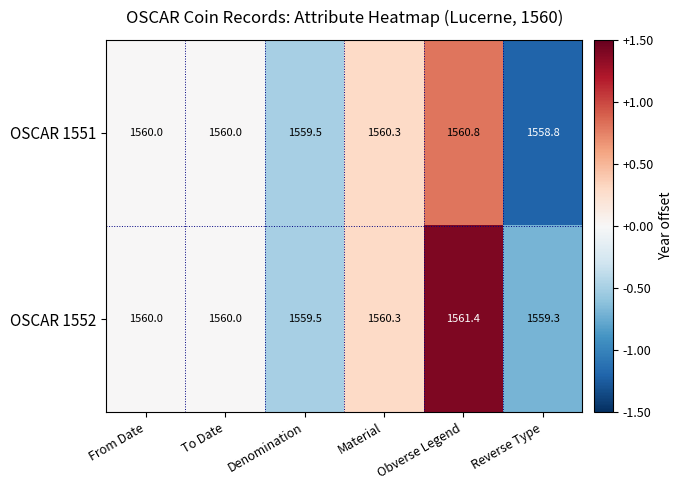

Rank the series by their maximum value, from highest to lowest.

OSCAR 1552, OSCAR 1551